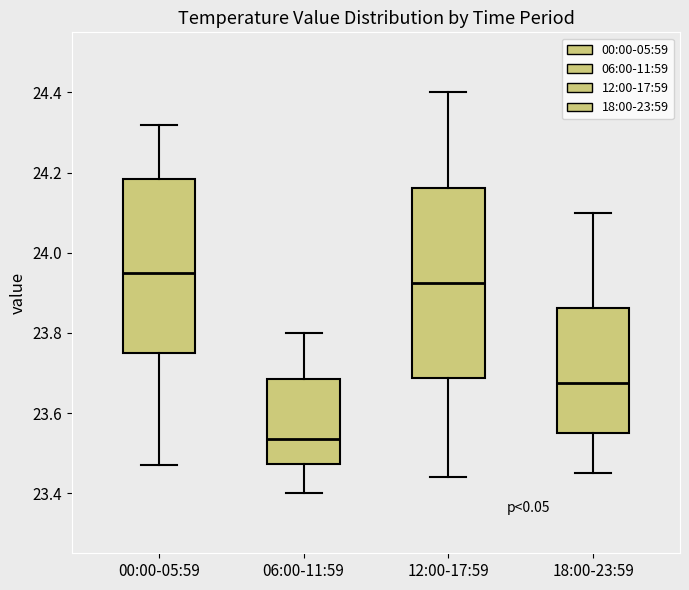

Where does the upper whisker of the box for 00:00-05:59 end on the y-axis? The values are not printed on the chart, so give them approximately, as read against the axis.

24.32